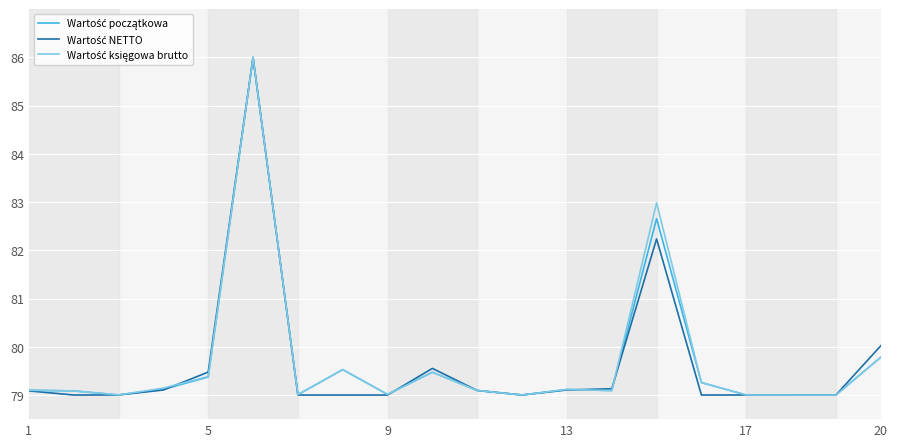

What is the minimum value shown in the chart?

79.0